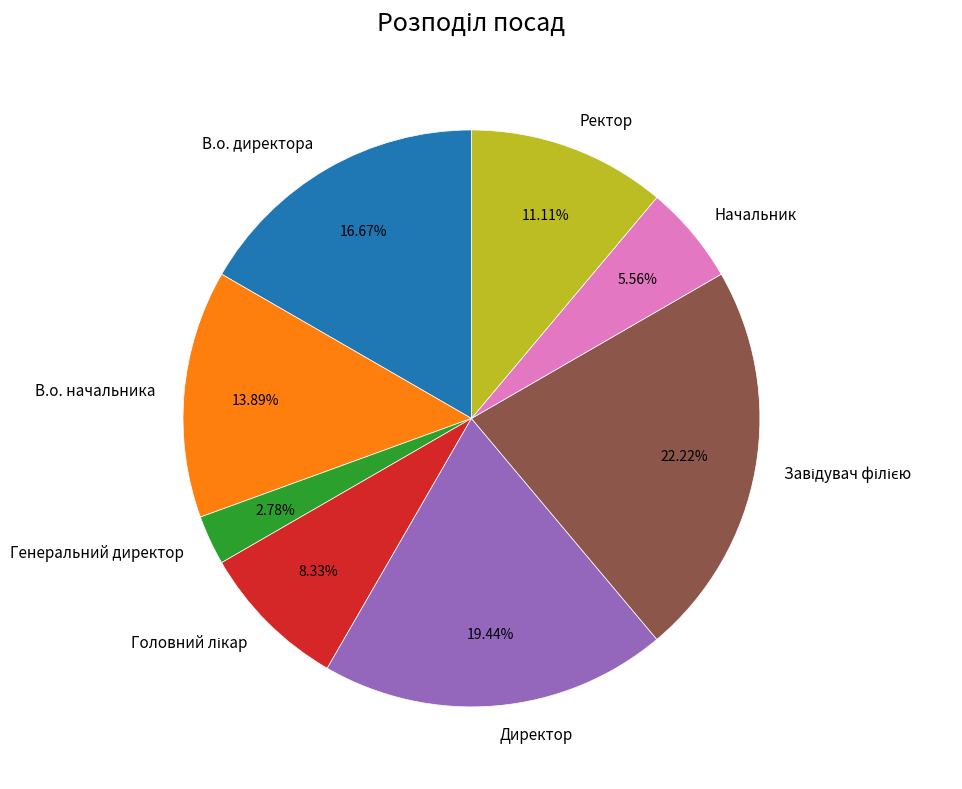

Count the number of slices in the pie.

8